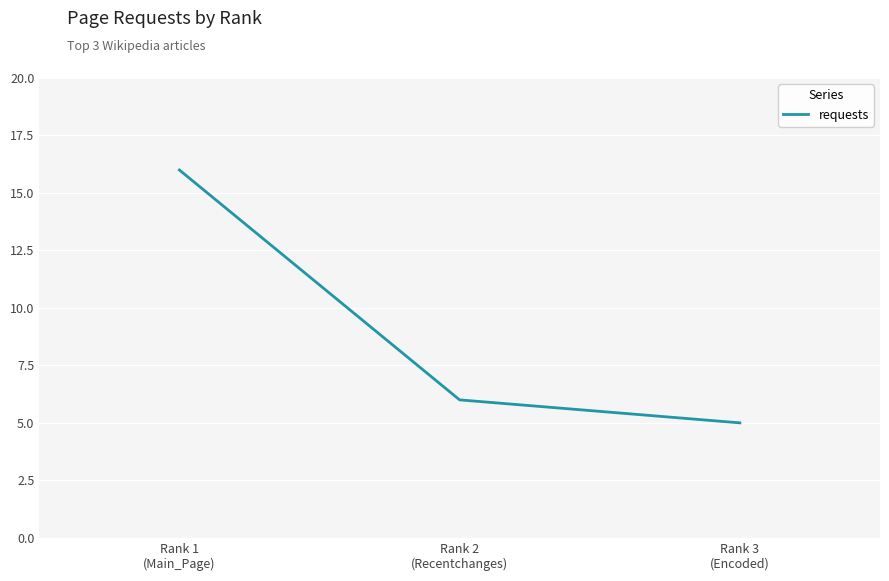

Which label corresponds to the largest value in the chart?

Rank 1
(Main_Page)